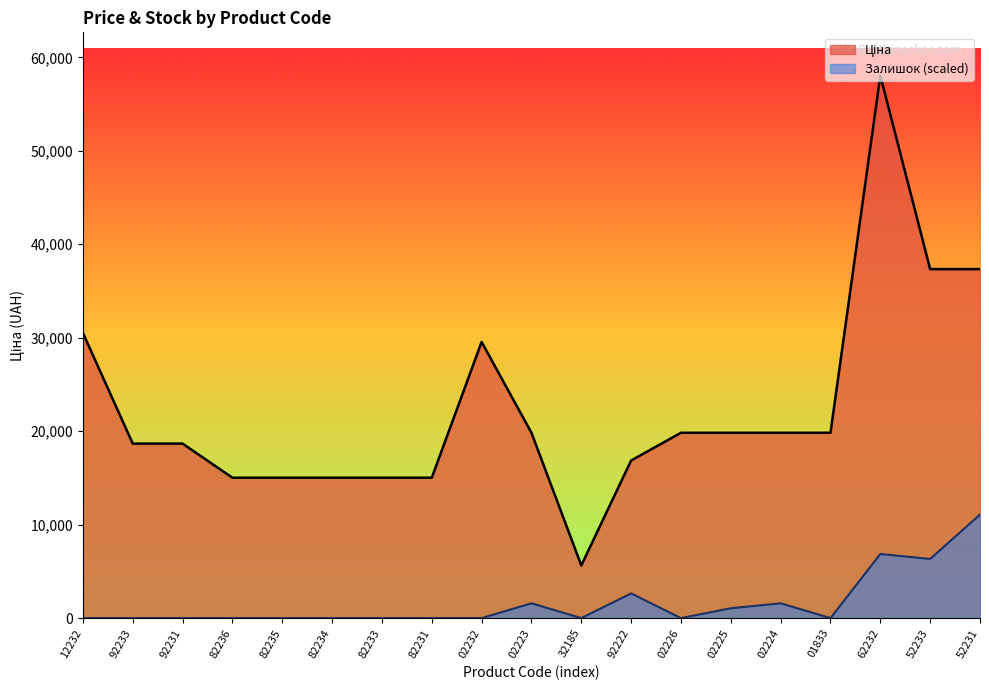

Reading left to right, what are all the values shown in this chart?

Ціна: 30512.3	18671.5	18671.5	15019.2	15019.2	15019.2	15019.2	15019.2	29548.9	19831.1	5636.0	16863.2	19831.1	19831.1	19831.1	19831.1	58037.0	37343.0	37343.0
Залишок: 0.0	0.0	0.0	0.0	0.0	0.0	0.0	0.0	0.0	1582.8	0.0	2638.0	0.0	1055.2	1582.8	0.0	6858.9	6331.3	11079.8